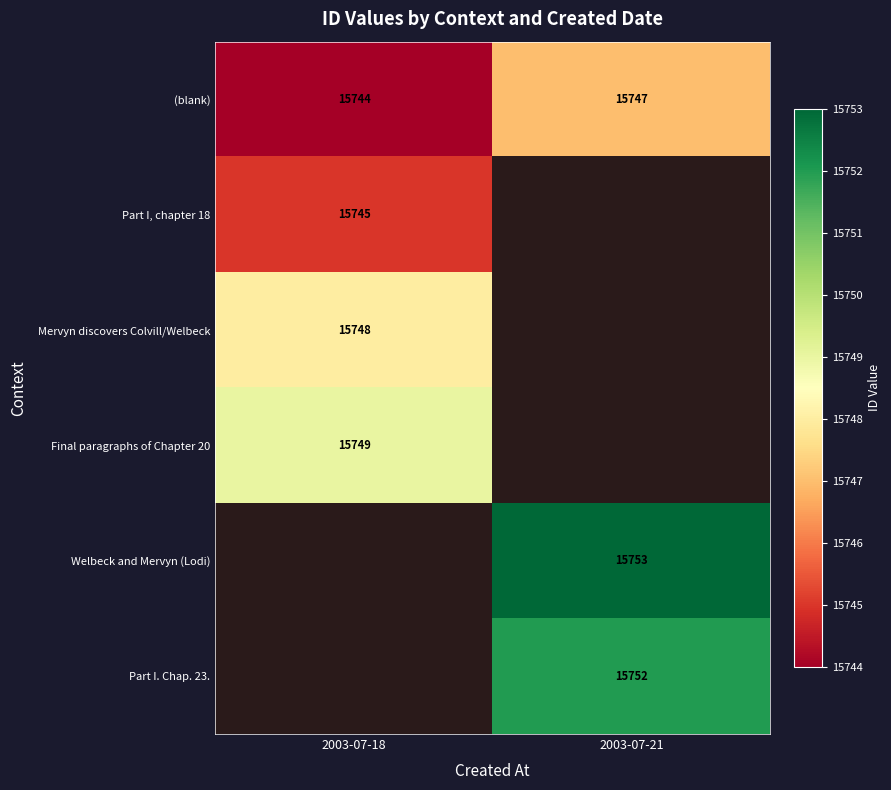

Is the value of (blank) at 2003-07-18 greater than the value of Part I. Chap. 23. at 2003-07-21?

No